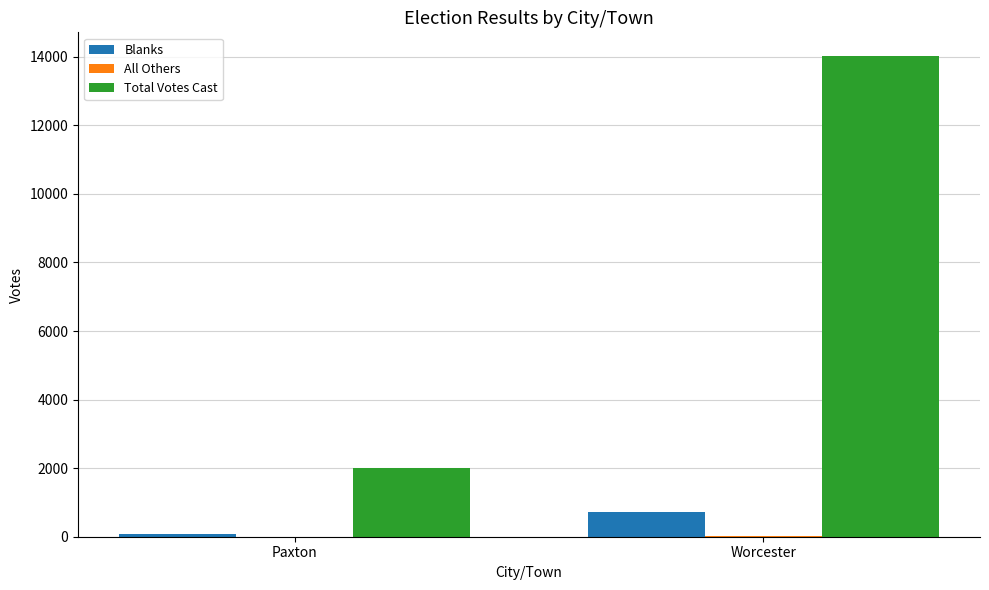

Which series changed the most between Paxton and Worcester?

Total Votes Cast